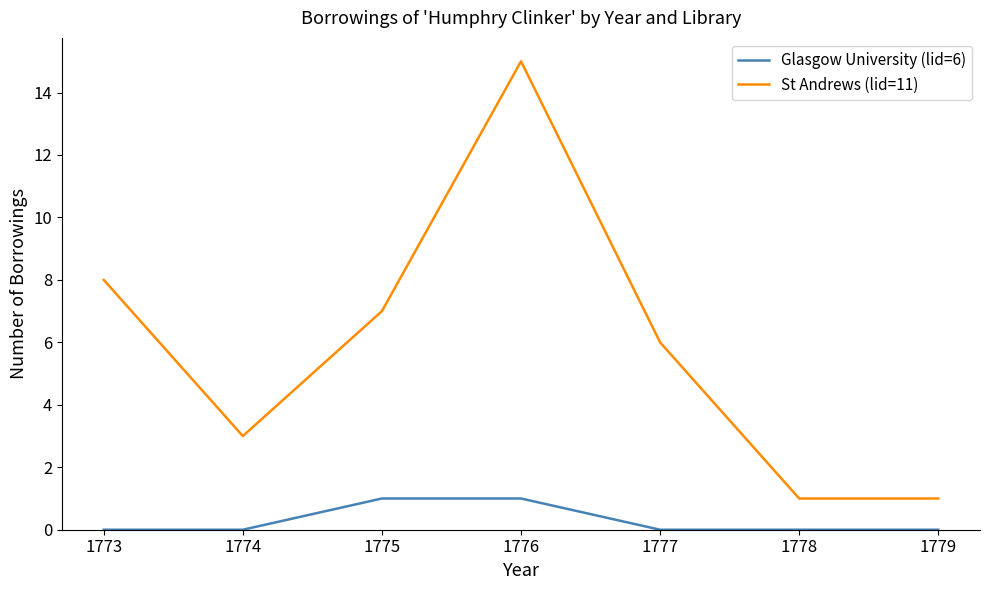

What is the spread (max minus min) of values at 1774?

3